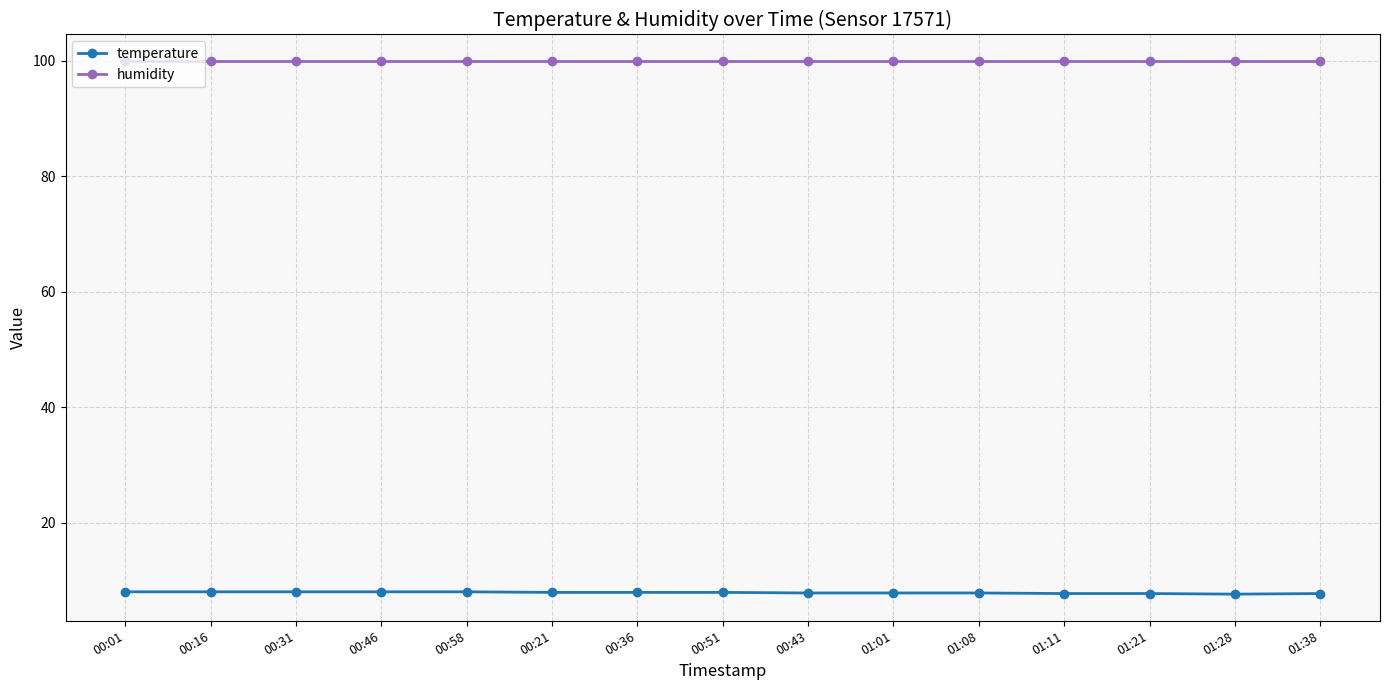

What is the difference between the highest and lowest values at 00:36?

92.0